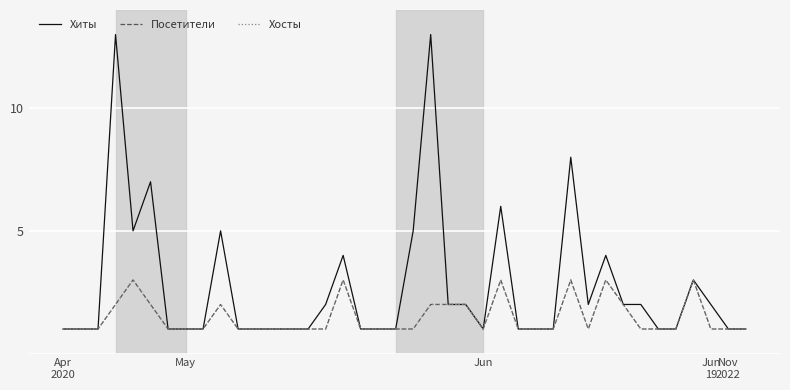

What is the value of the Хиты point at the 8th from the left?

1